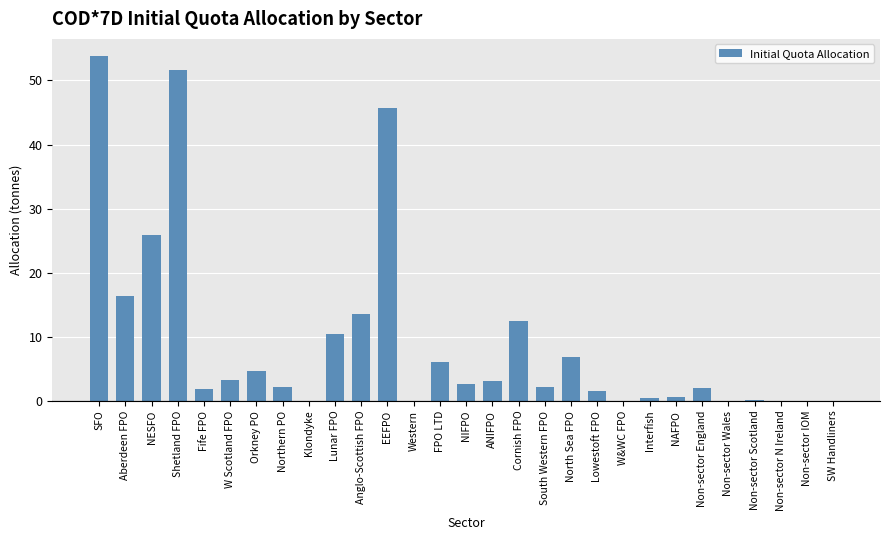

Which label corresponds to the largest value in the chart?

SFO